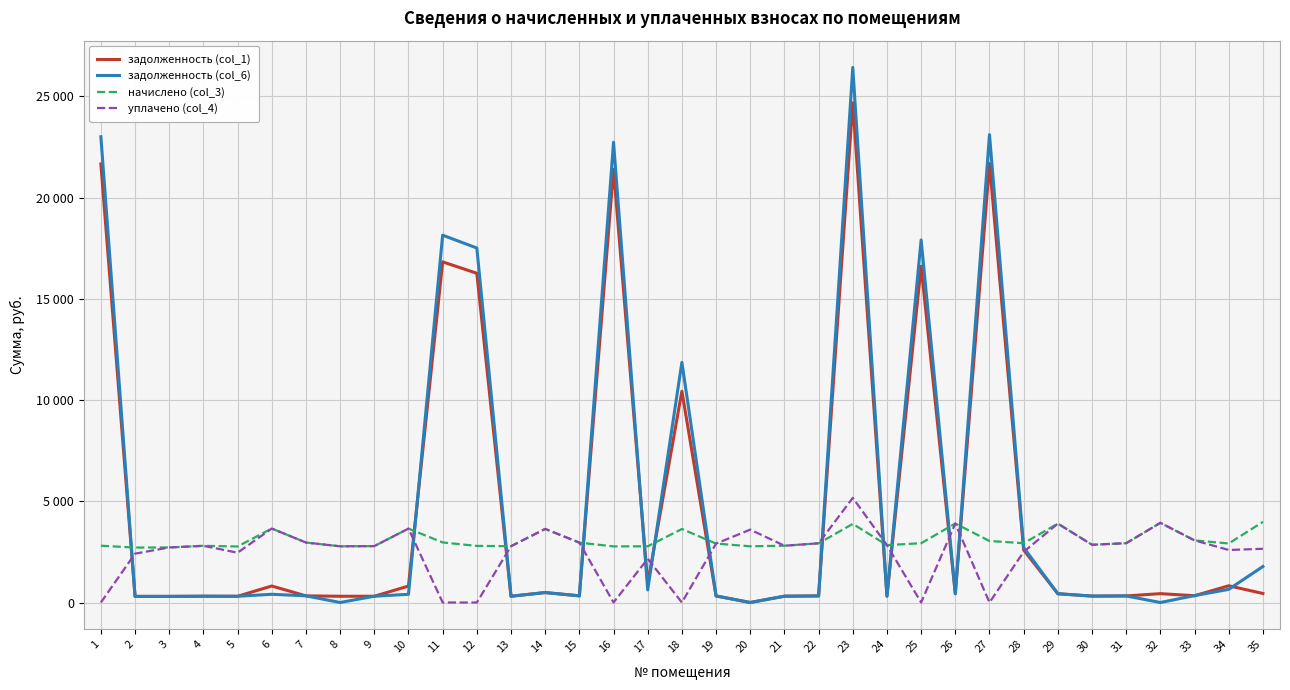

What are all the series names shown in the legend?

задолженность (col_1), задолженность (col_6), начислено (col_3), уплачено (col_4)